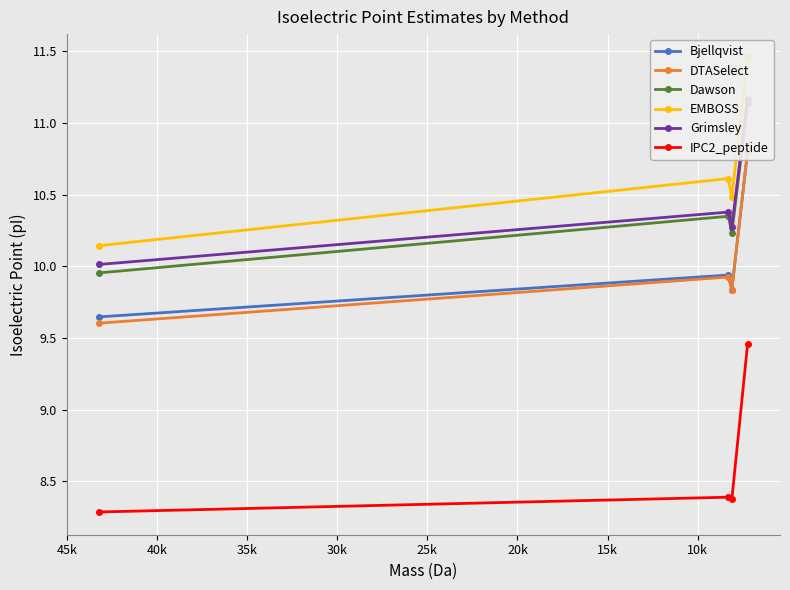

Reading left to right, what are all the values shown in this chart?

Bjellqvist: 9.6	9.9	9.8	10.8
DTASelect: 9.6	9.9	9.8	10.8
Dawson: 10.0	10.3	10.2	11.1
EMBOSS: 10.1	10.6	10.5	11.5
Grimsley: 10.0	10.4	10.3	11.2
IPC2_peptide: 8.3	8.4	8.4	9.5